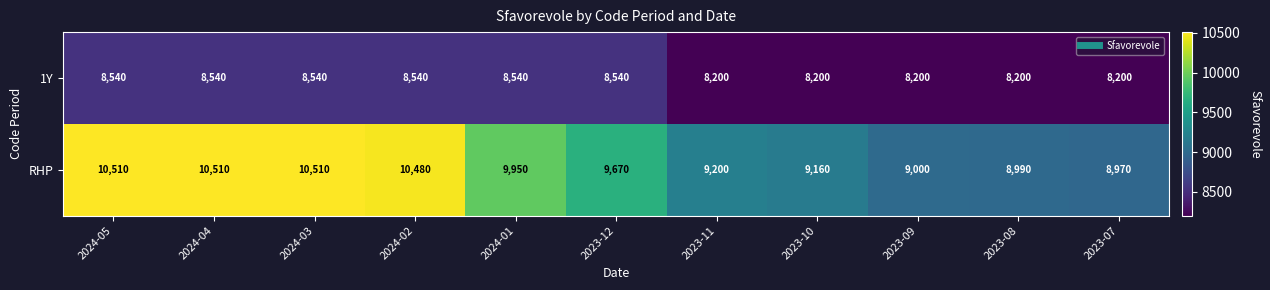

The value of 1Y at 2023-09 is 8200. True or false?

True